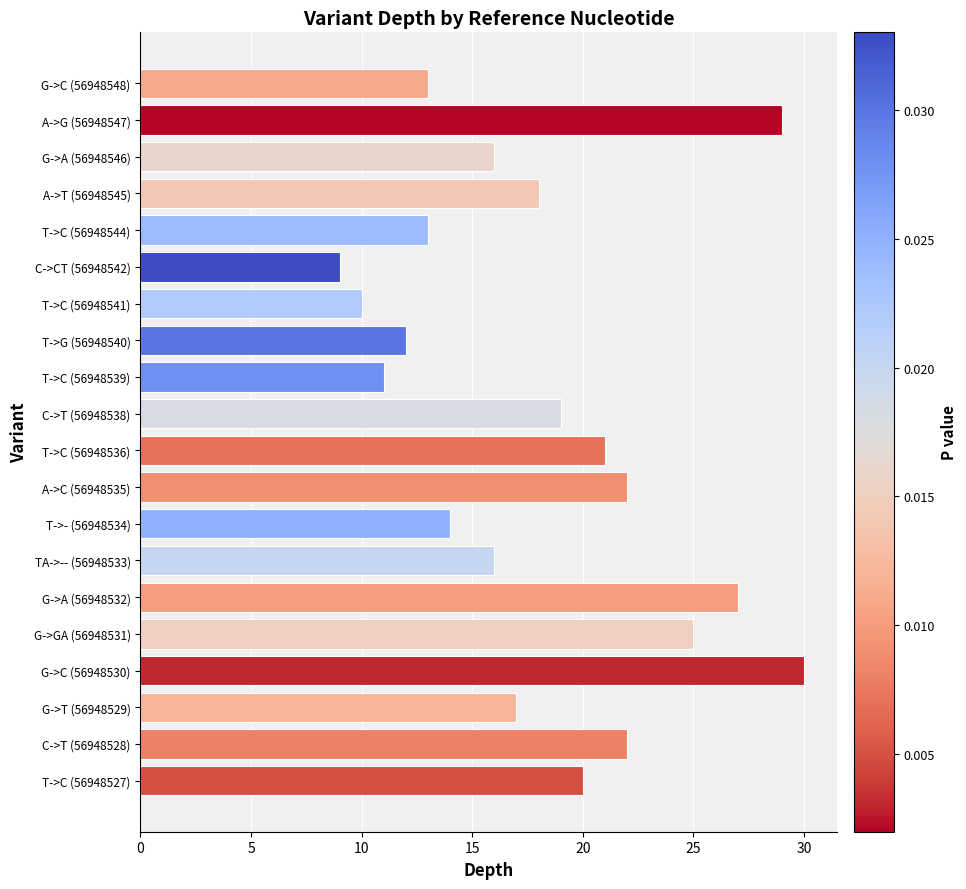

What is the minimum value shown in the chart?

9